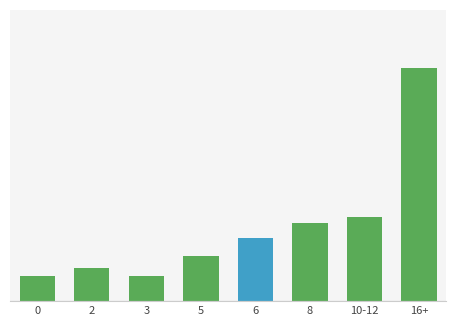

Are the bars horizontal?

No